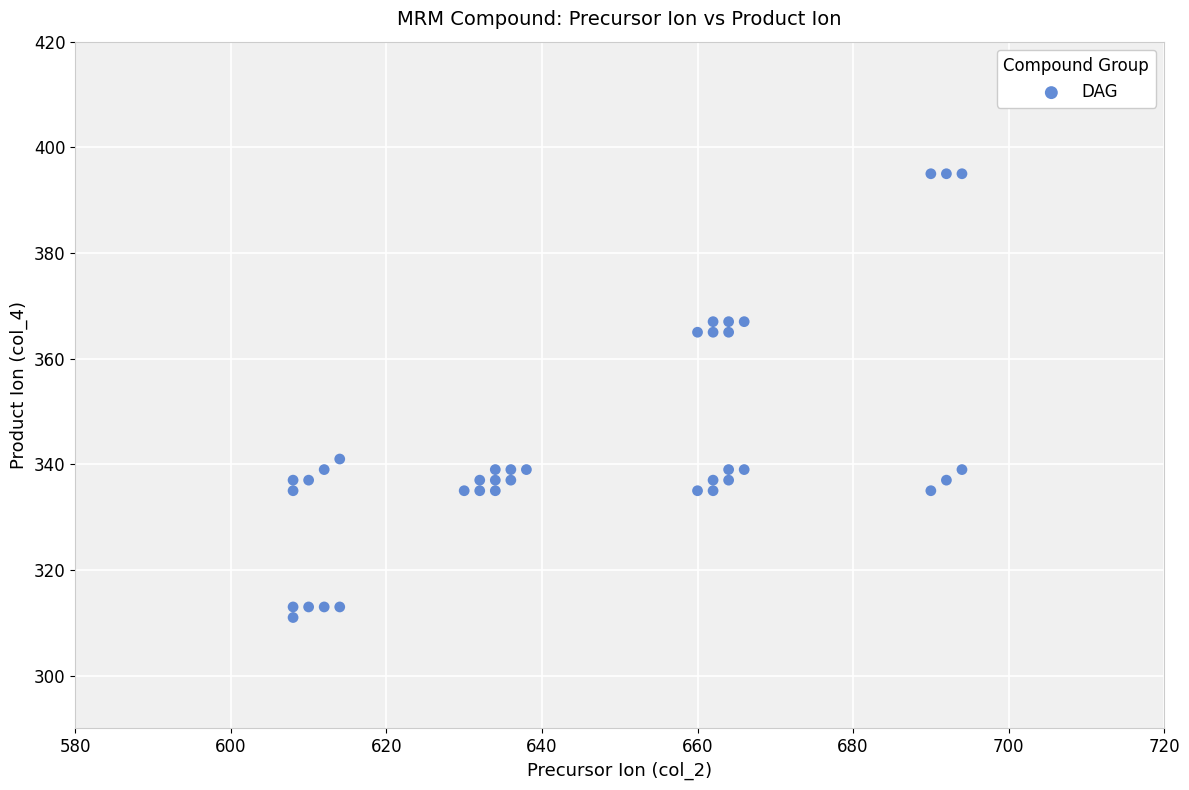

What is the range of X values (max minus min)?

86